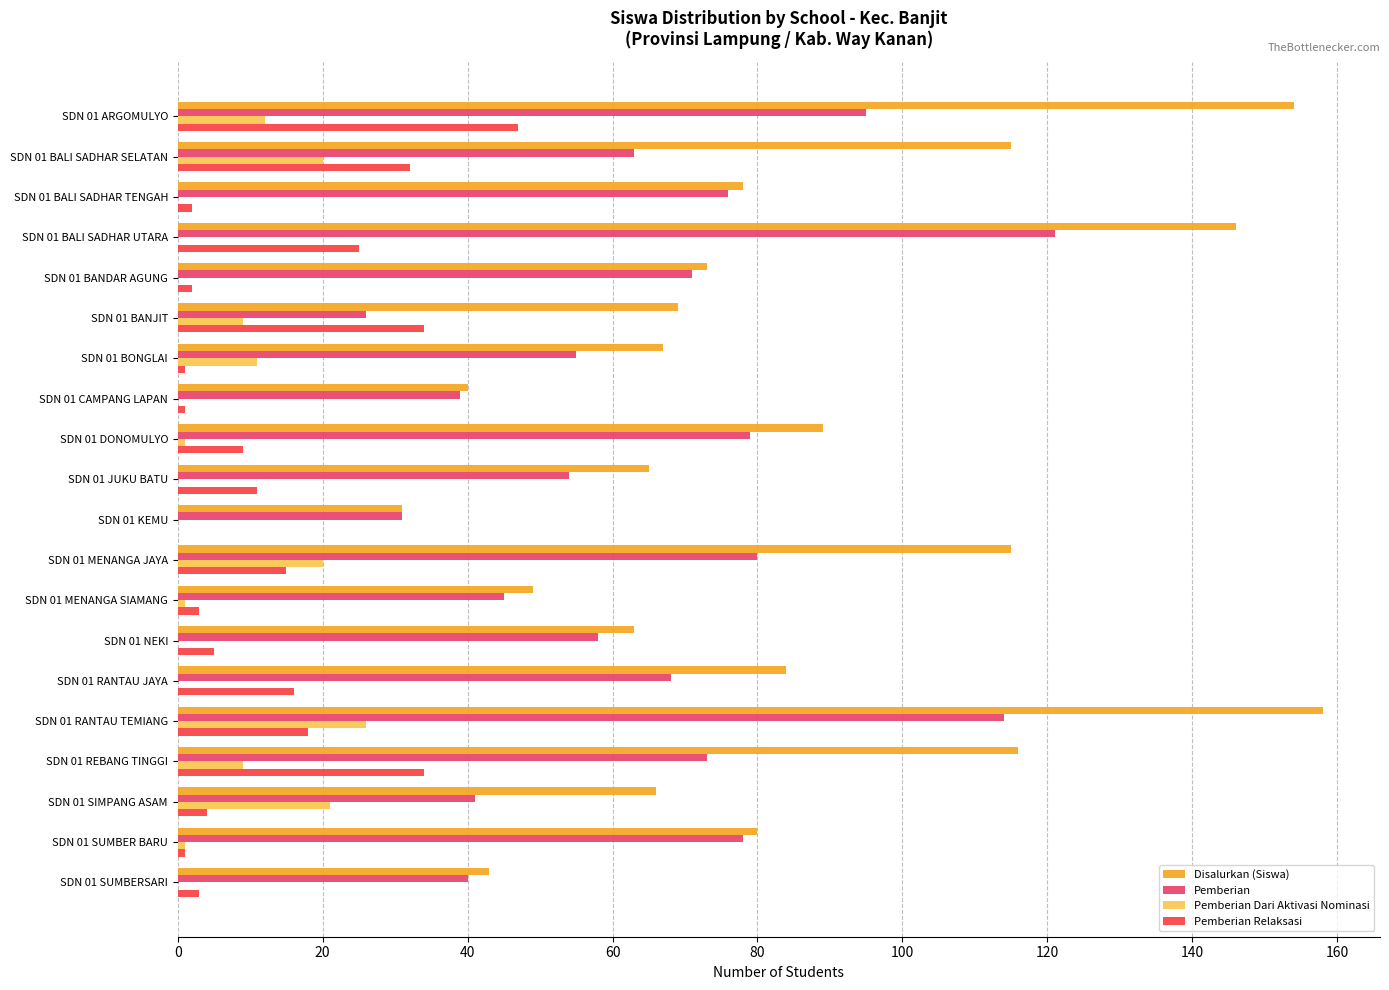

Which series changed the most between SDN 01 ARGOMULYO and SDN 01 BALI SADHAR TENGAH?

Disalurkan (Siswa)